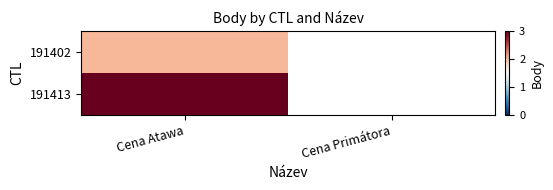

Which category has the highest value in the 191402 series?

Cena Atawa